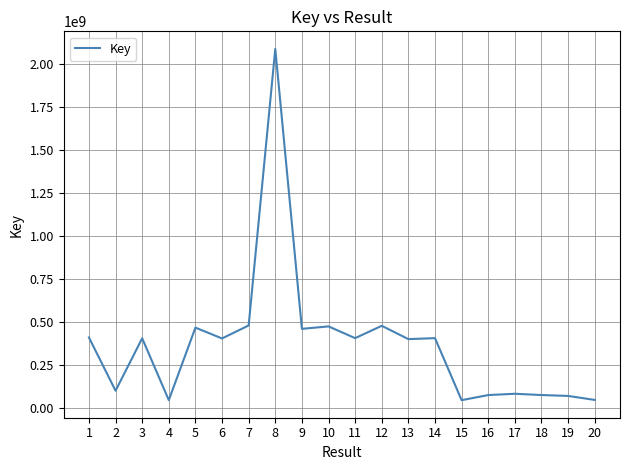

What is the difference between the maximum and minimum values?

2040104467